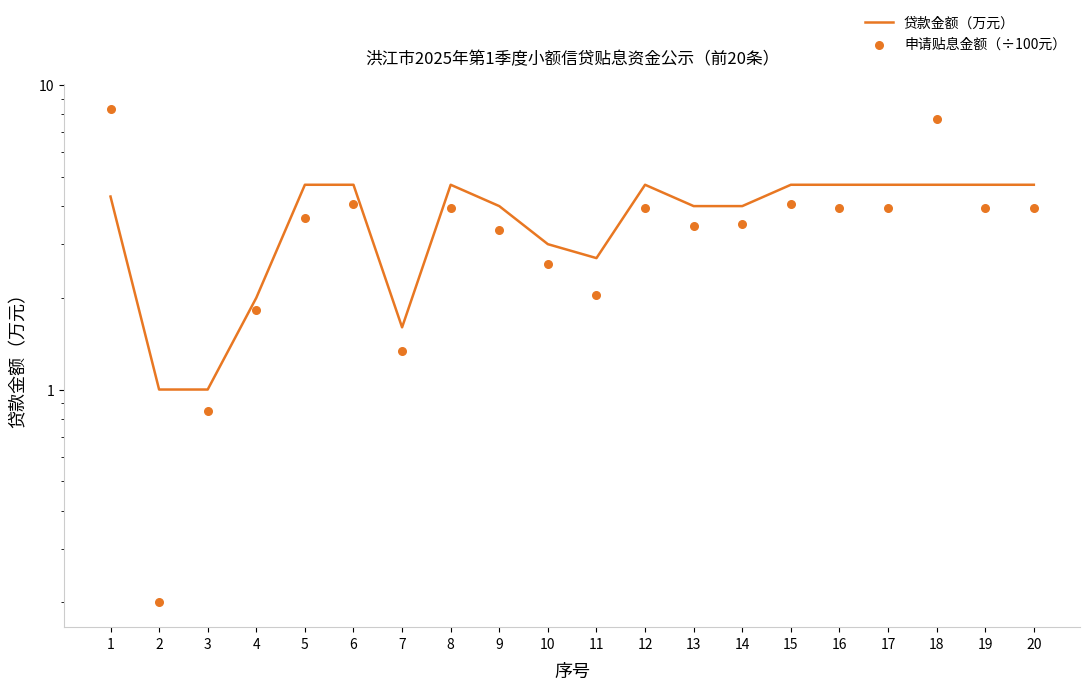

What is the total value across all series at 19?

8.6